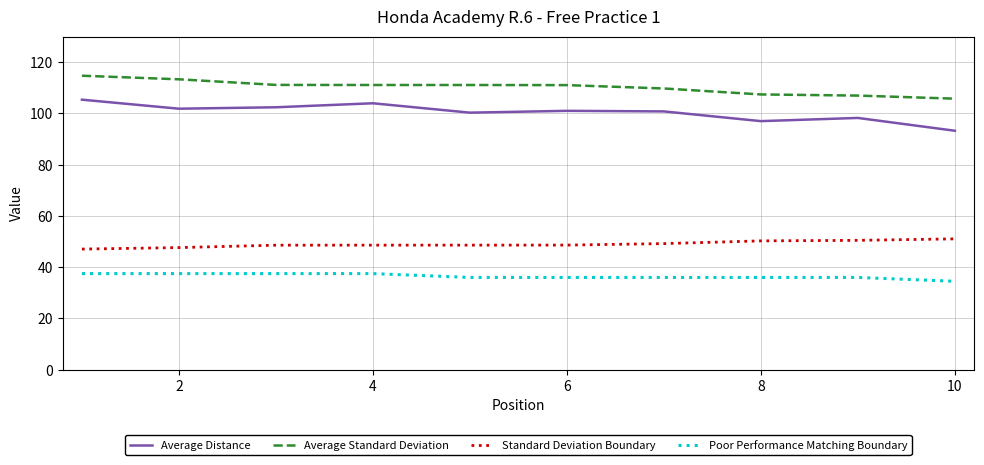

True or false: Poor Performance Matching Boundary and Average Standard Deviation intersect in this chart.

False